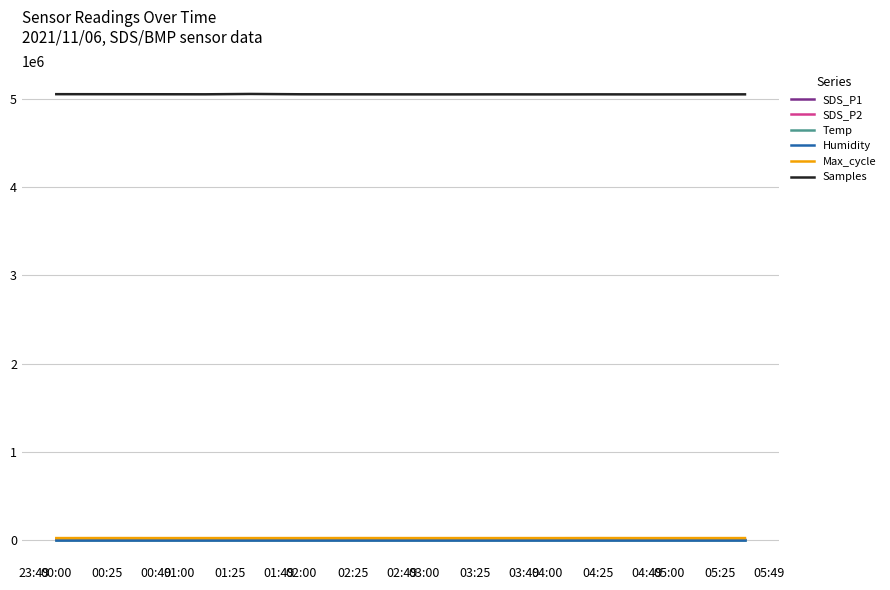

What is the greatest value displayed?

5059792.0